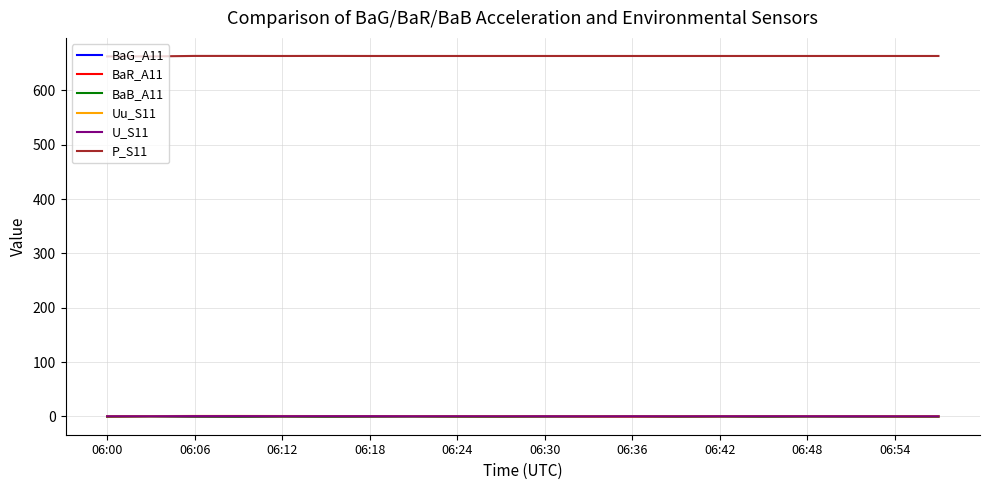

Which series has the largest total across all categories?

P_S11